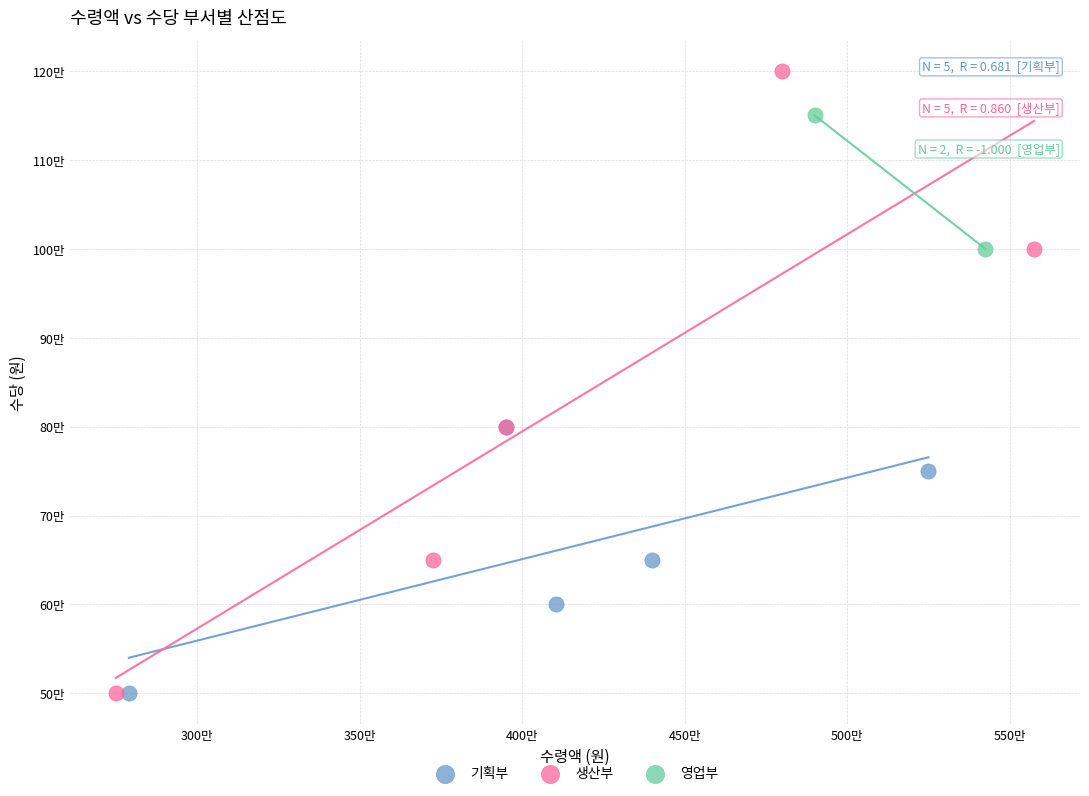

Which series contains the highest Y value?

생산부